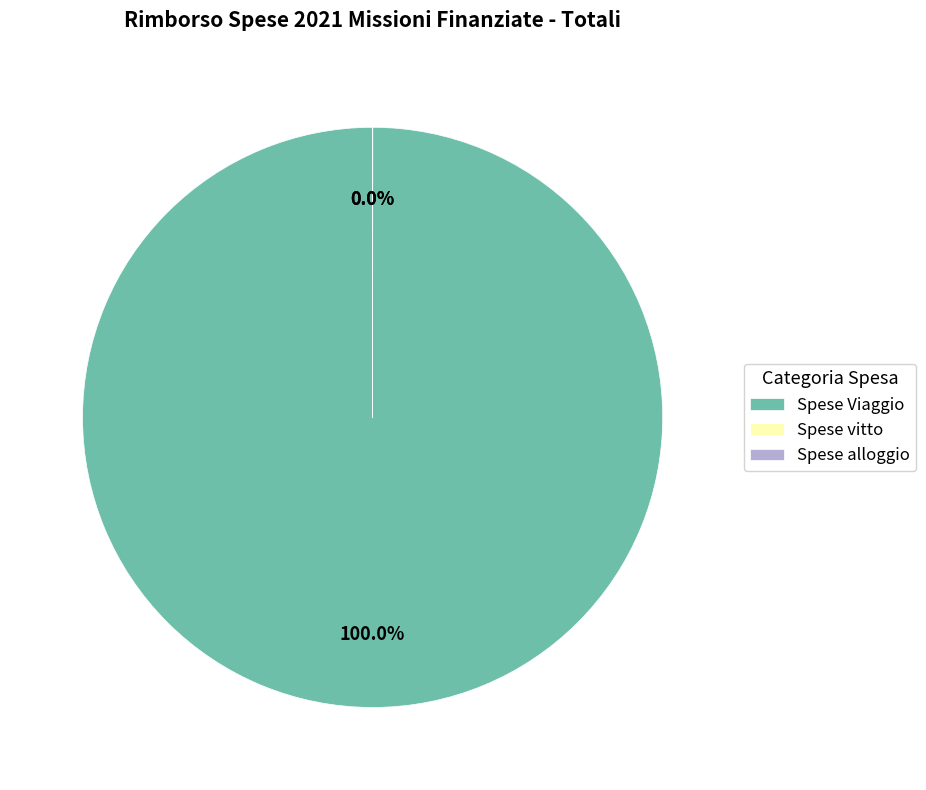

True or false: Spese Viaggio accounts for 12% of the total.

False